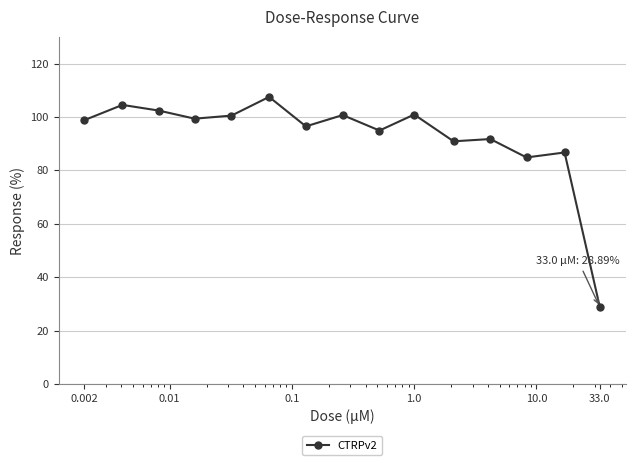

What is the greatest value displayed?

107.5